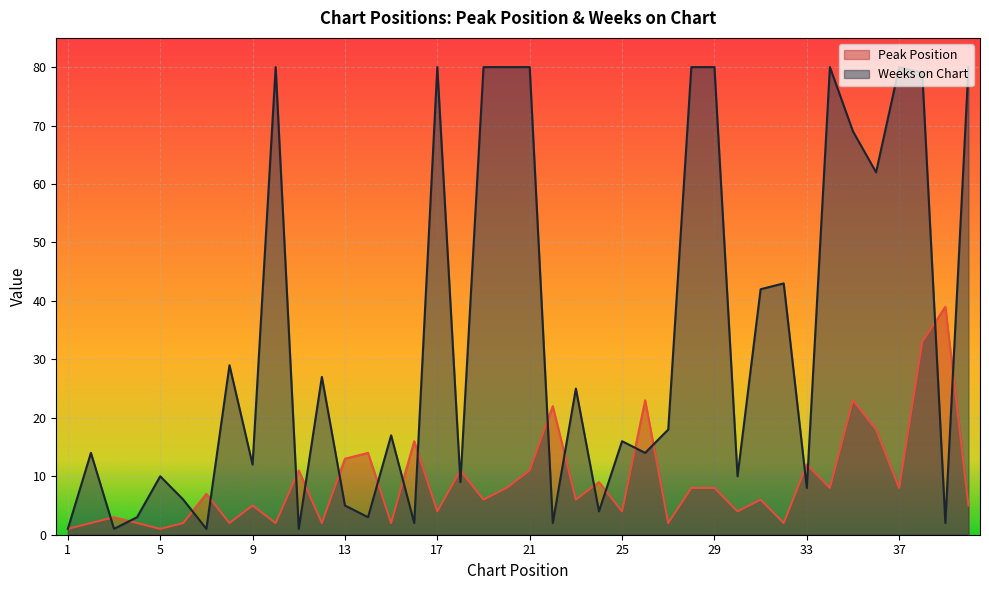

What is the sum of the Peak Position values at 19 and 2?

8